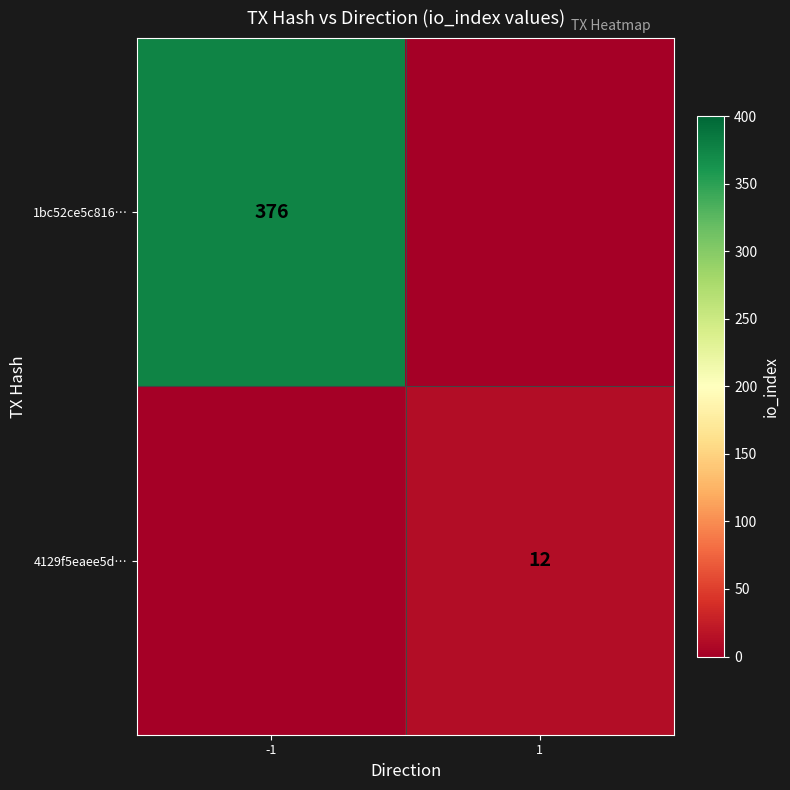

Is it true that 4129f5eaee5d… equals 12 at 1?

True